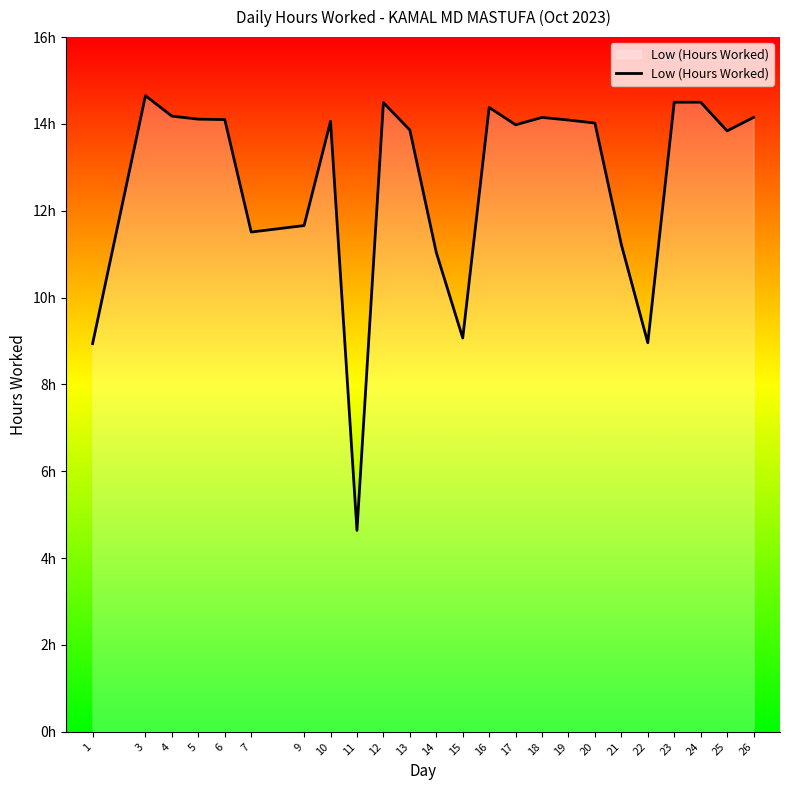

What is the change in value from 11 to 26?

+9.5